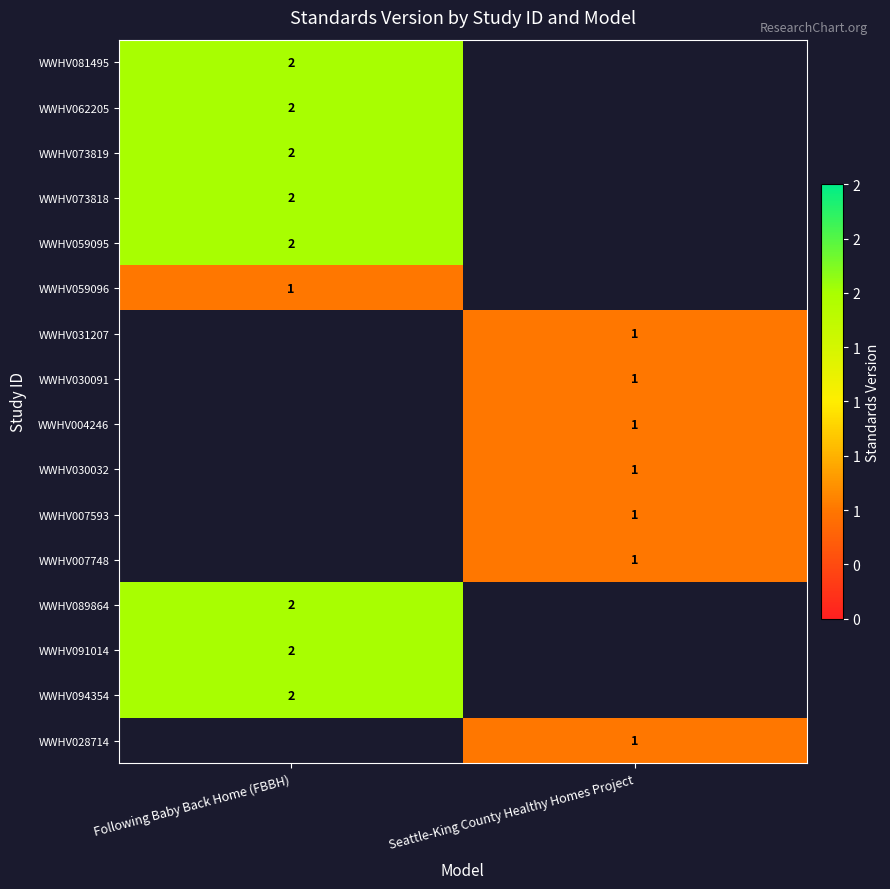

What is the minimum value shown in the chart?

1.0